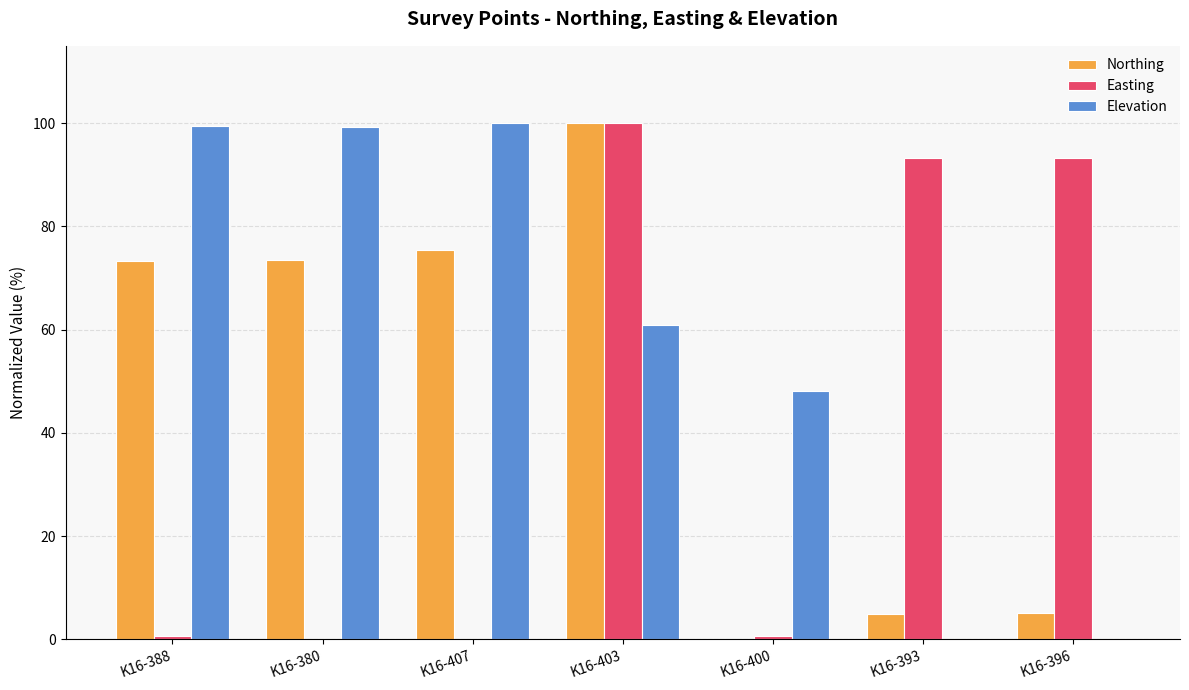

What is the approximate value of Northing at K16-380?

73.5